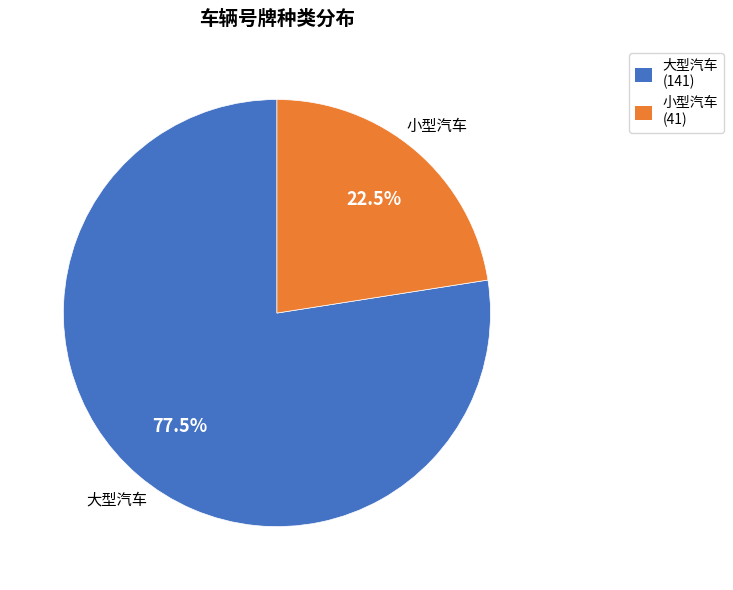

To the nearest percent, what is the difference between the largest and smallest slice percentages?

55%